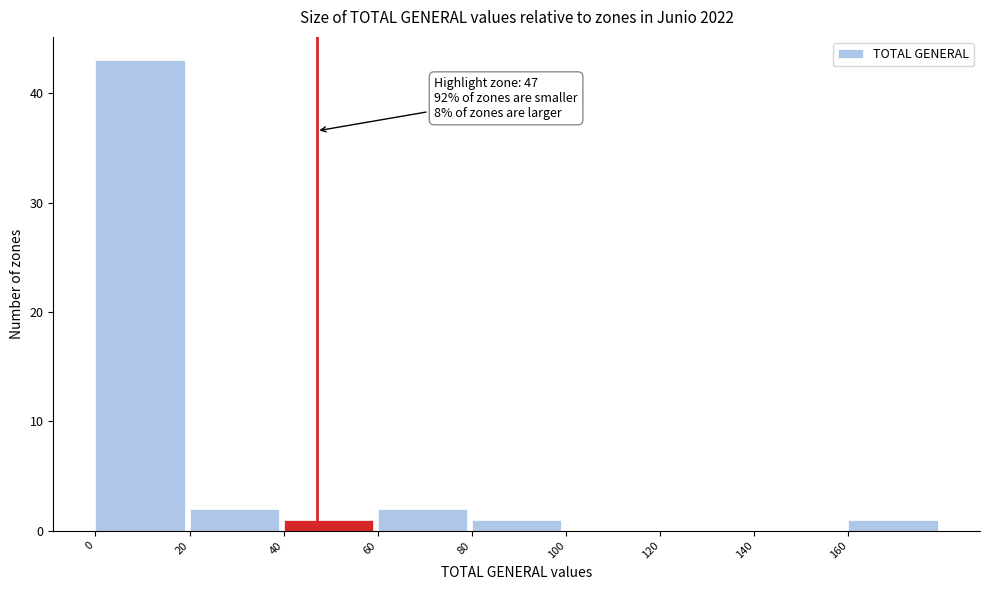

Over which range of the x-axis is the bar tallest?

0 to 20